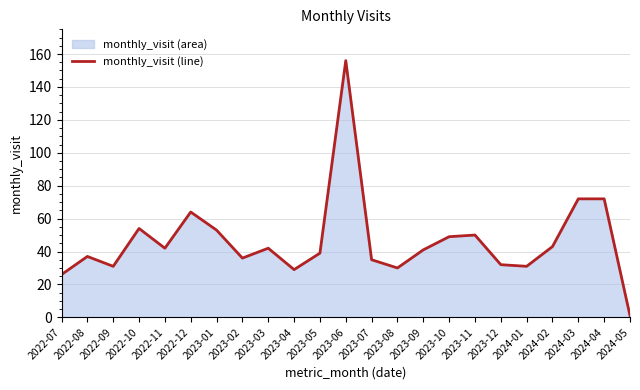

Reading right to left, transcribe all the data shown in this chart.

1	72	72	43	31	32	50	49	41	30	35	156	39	29	42	36	53	64	42	54	31	37	26